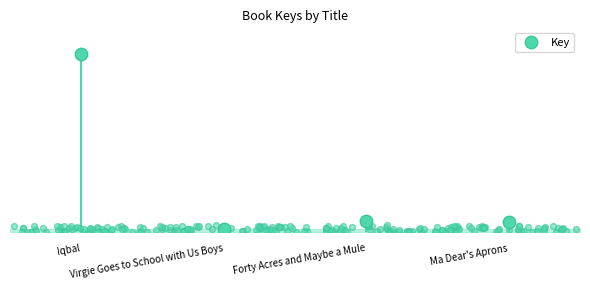

Approximately how many times larger is the value at Forty Acres and Maybe a Mule compared to Virgie Goes to School with Us Boys?

3.6